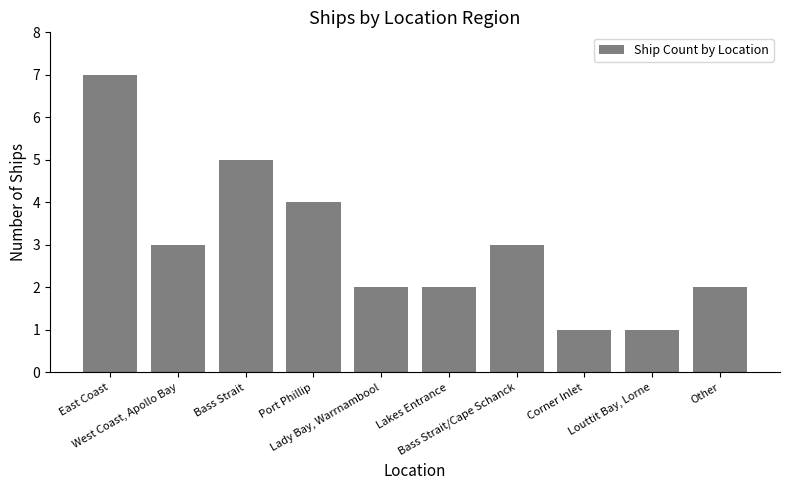

The chart shows a value of 1 at West Coast, Apollo Bay. True or false?

False